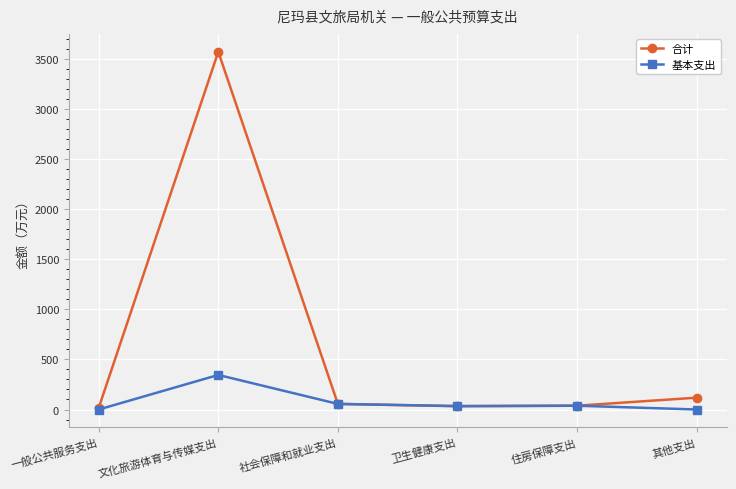

Between 一般公共服务支出 and 文化旅游体育与传媒支出, which series saw the biggest shift?

合计